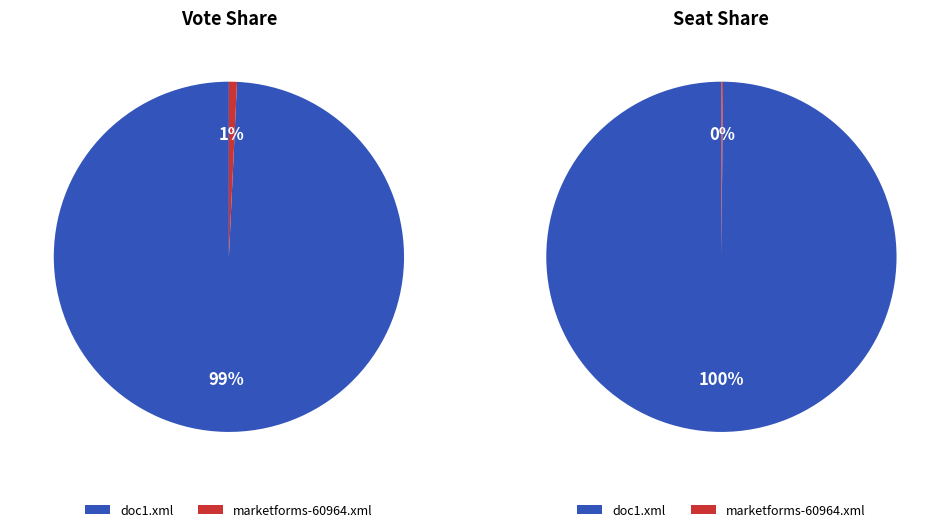

How many segments does this pie chart have?

2